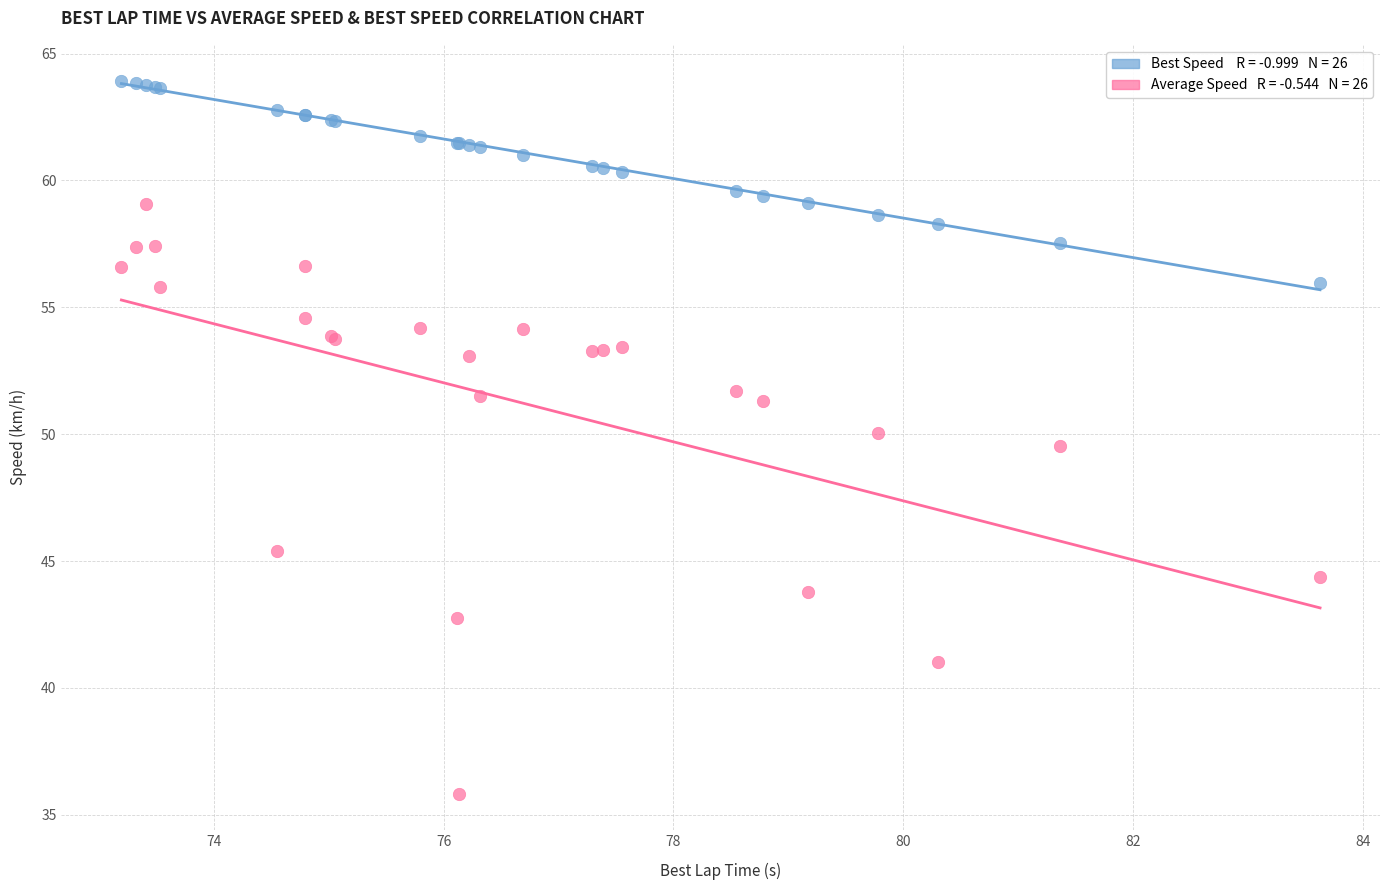

Across all series, what Y value is closest to 49?

49.5